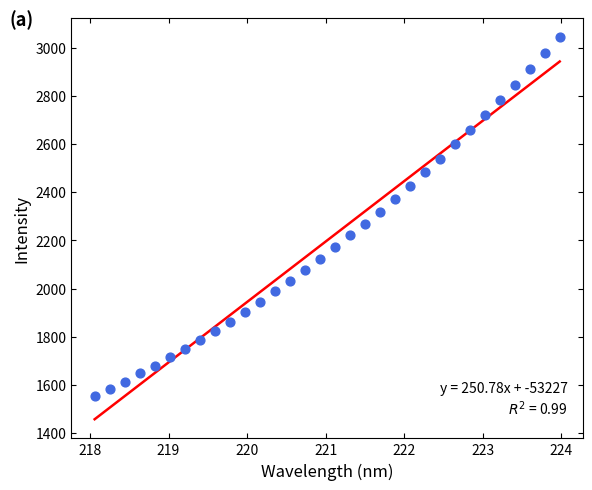

What is the range of X values (max minus min)?

5.9